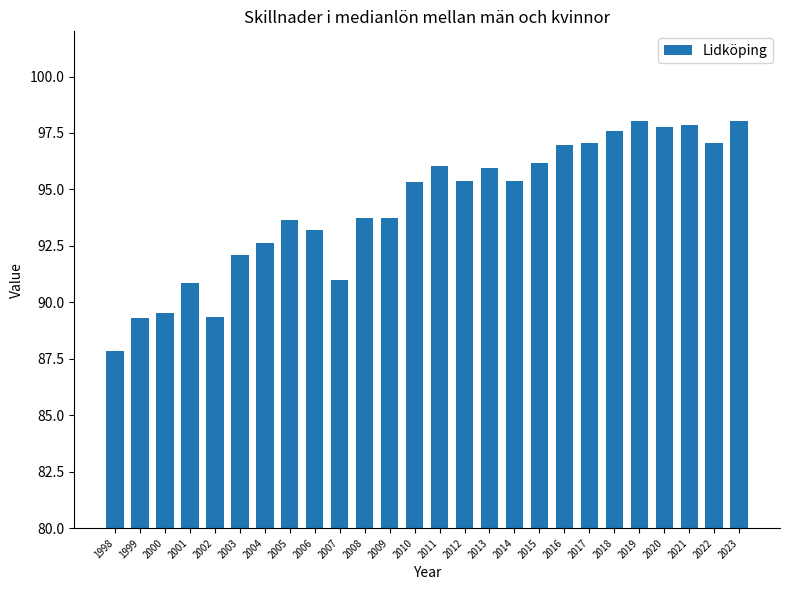

How many bars are there in total?

26